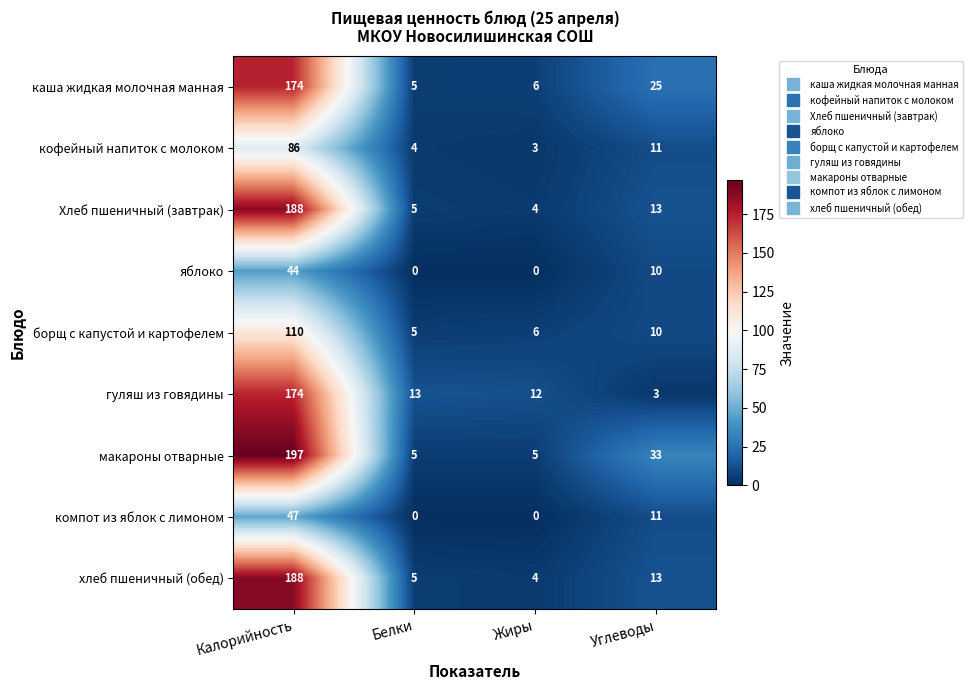

What is the spread (max minus min) of values at Белки?

13